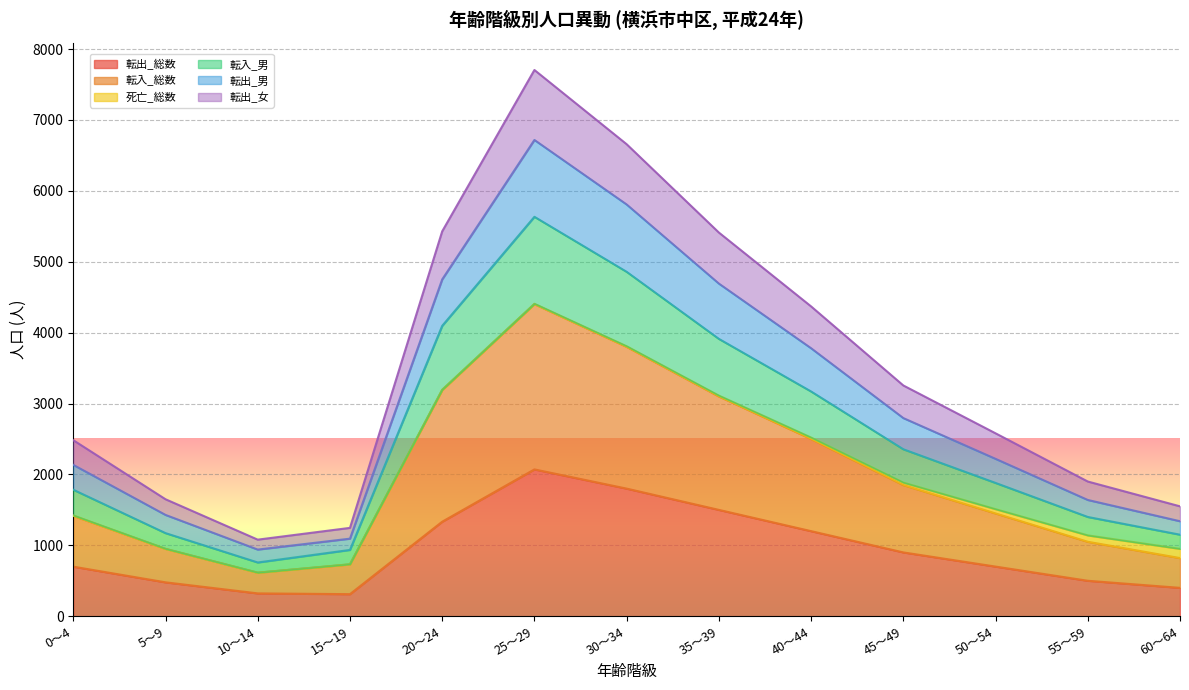

At which category is the sum across all series the highest?

25～29